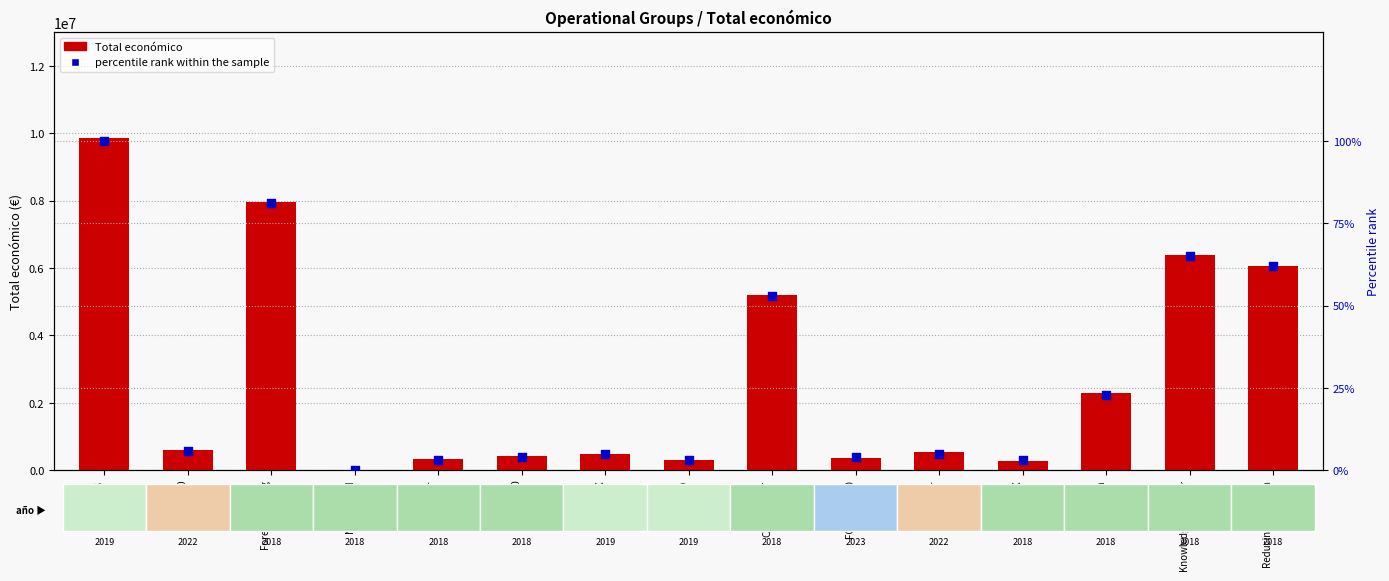

What are all the series names shown in the legend?

Total económico, percentile rank within the sample